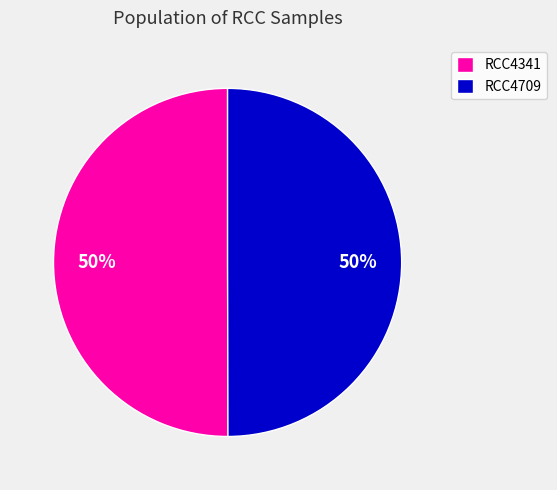

Combined, do RCC4709 and RCC4341 account for over 50%?

Yes